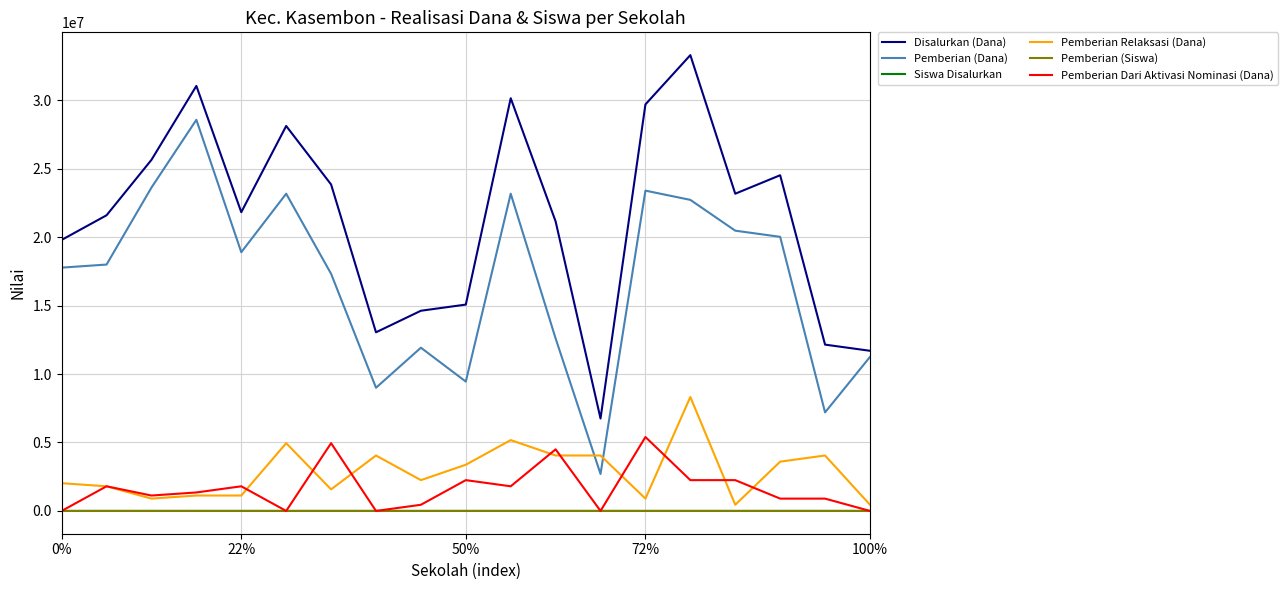

Which series has the largest total across all categories?

Disalurkan (Dana)